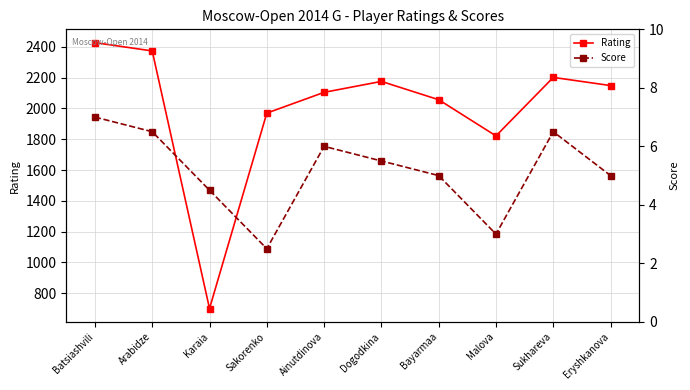

True or false: Score and Rating intersect in this chart.

False